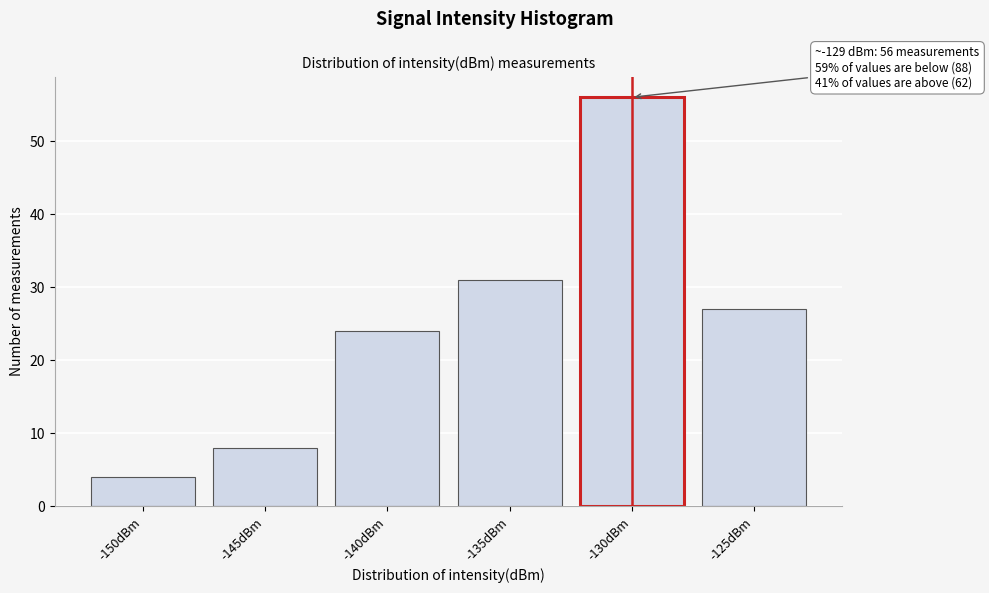

Reading left to right, what are all the values shown in this chart?

-150dBm=4	-145dBm=8	-140dBm=24	-135dBm=31	-130dBm=56	-125dBm=27